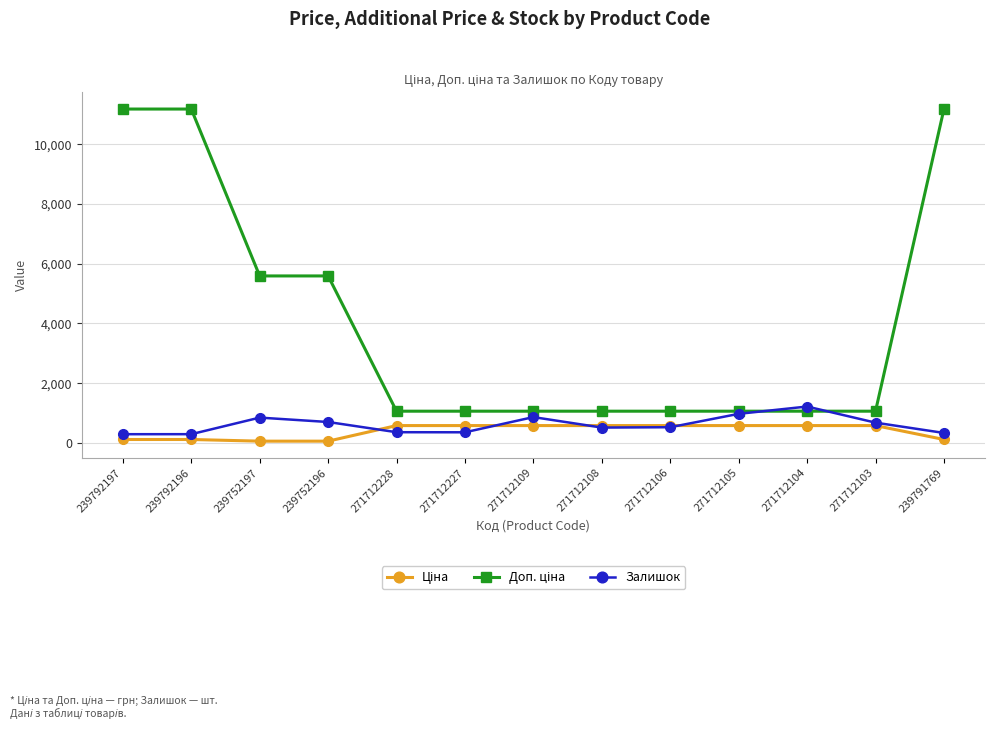

True or false: Залишок has more than 1 interior local peaks.

True